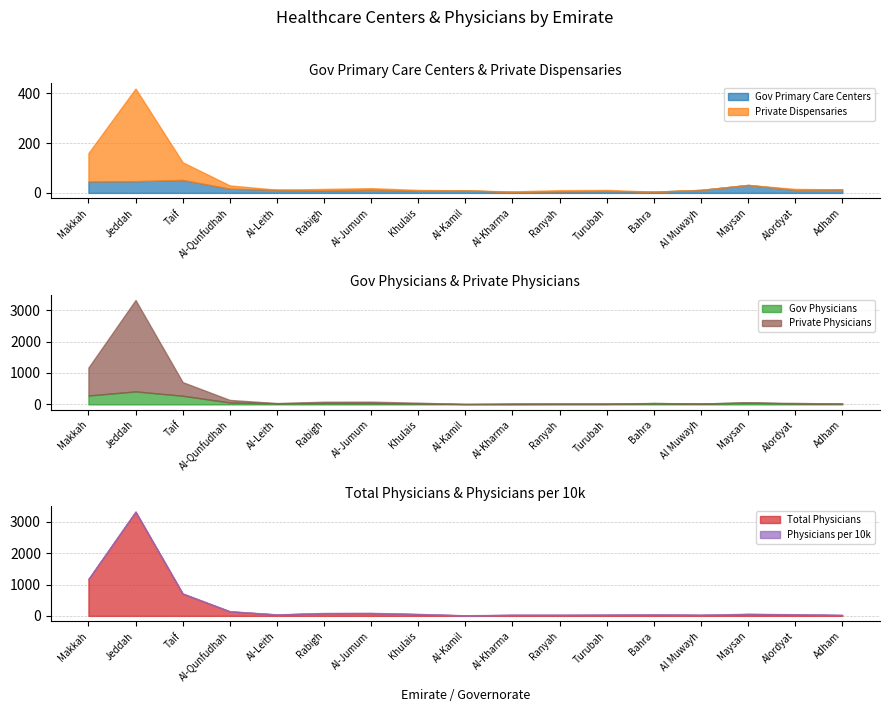

What are all the series names shown in the legend?

Gov Primary Care Centers, Private Dispensaries, Gov Physicians, Total Physicians, Physicians per 10k, Private Physicians